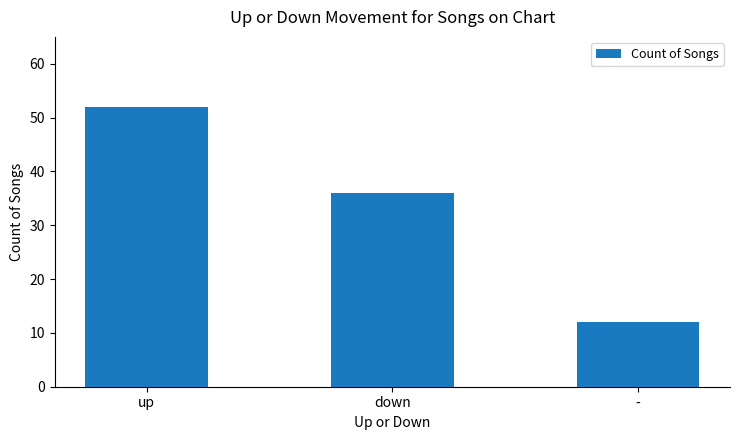

Approximately how many times larger is the value at - compared to up?

0.2